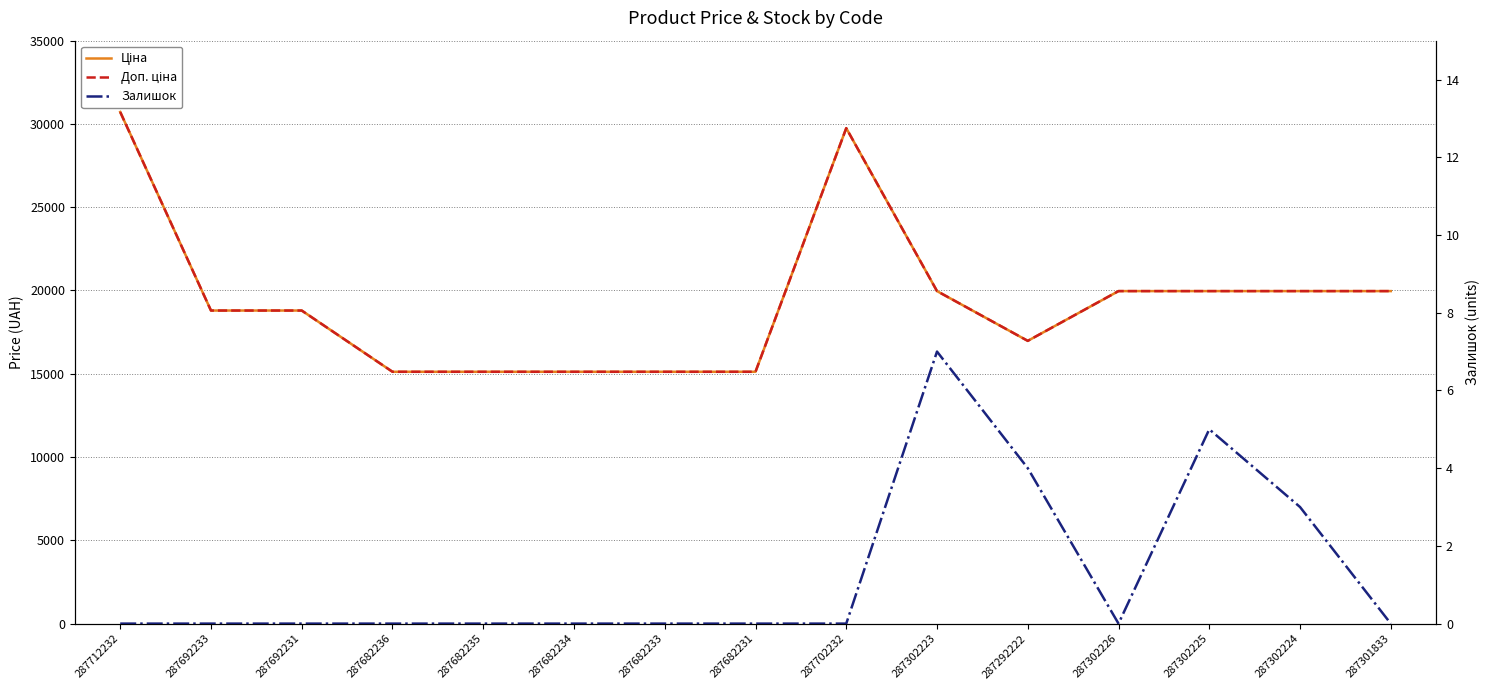

What is the label of the 8th point from the left?

287682231